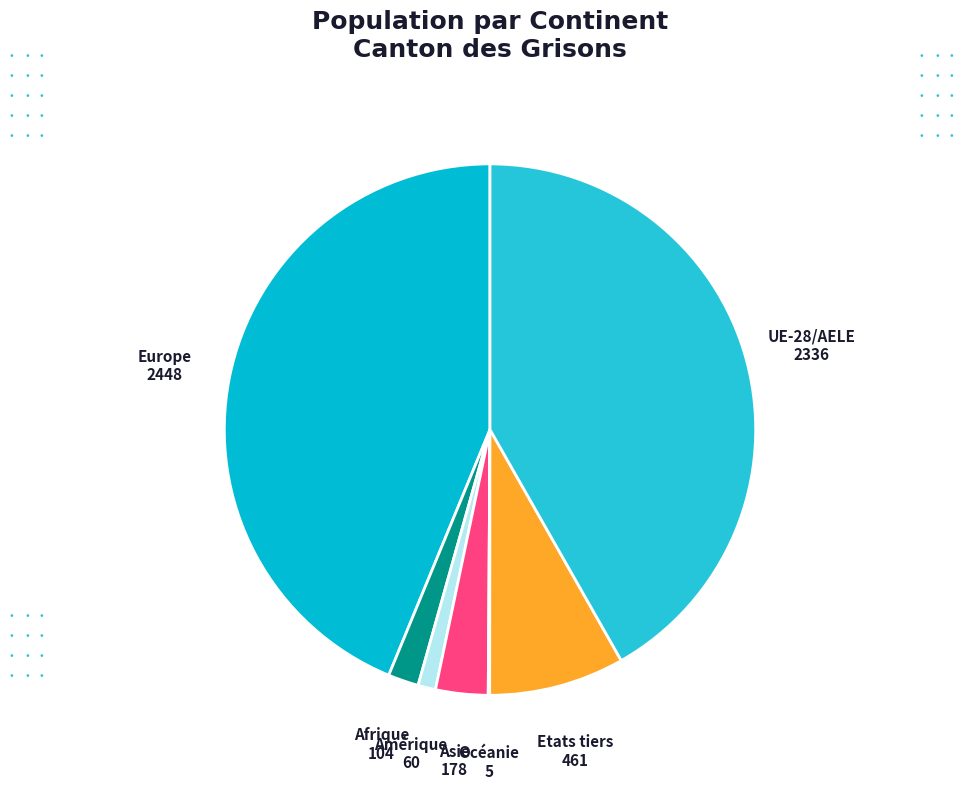

Which has a higher value, Asie or Europe?

Europe